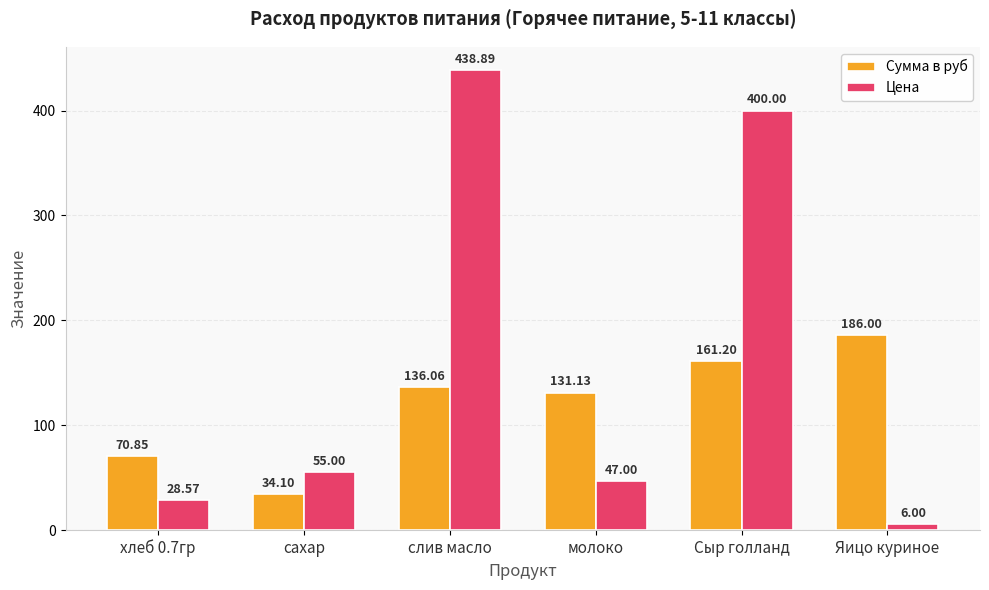

What is the difference between the Сумма в руб values at сахар and молоко?

97.0